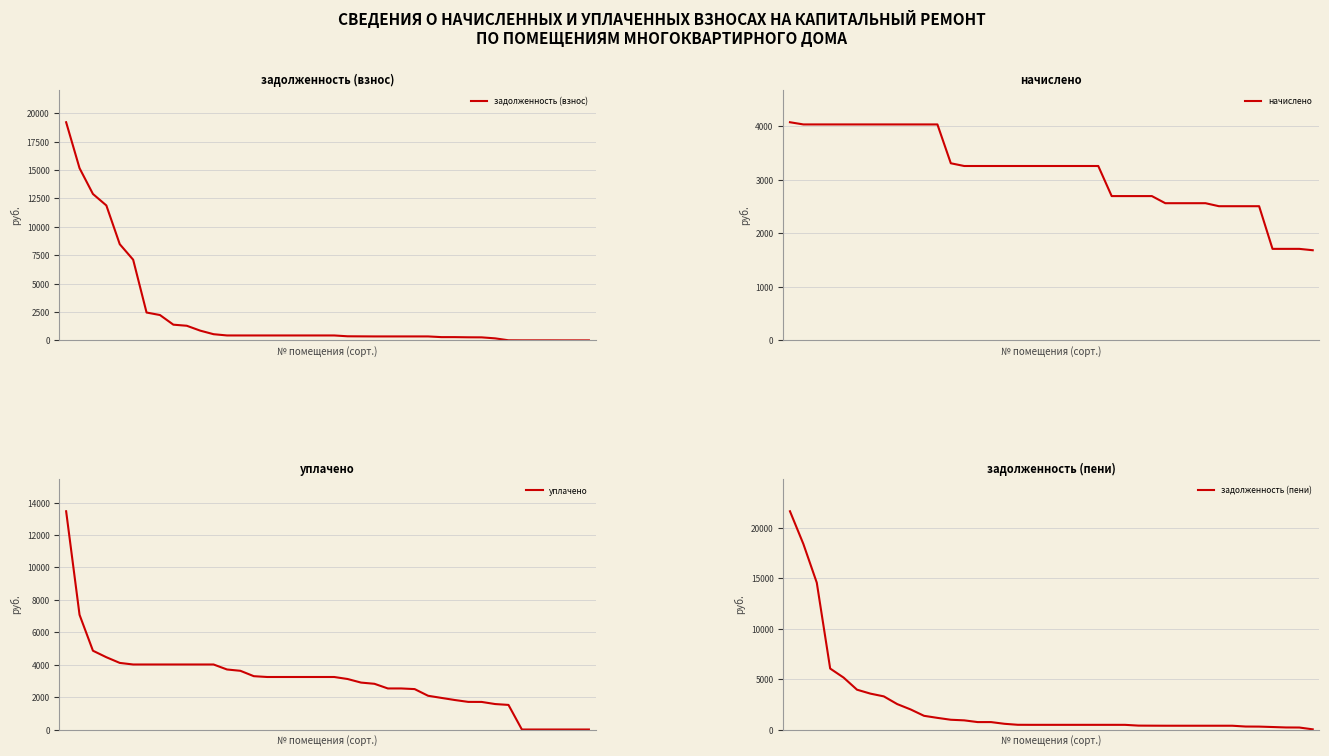

What is the minimum value for задолженность (взнос)?

9.8